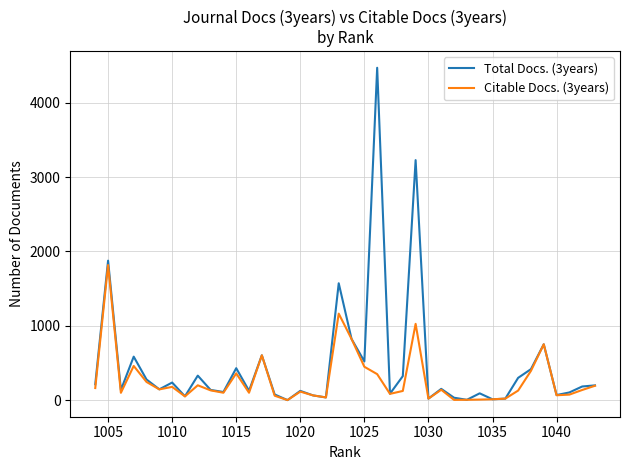

What are all the series names shown in the legend?

Total Docs. (3years), Citable Docs. (3years)